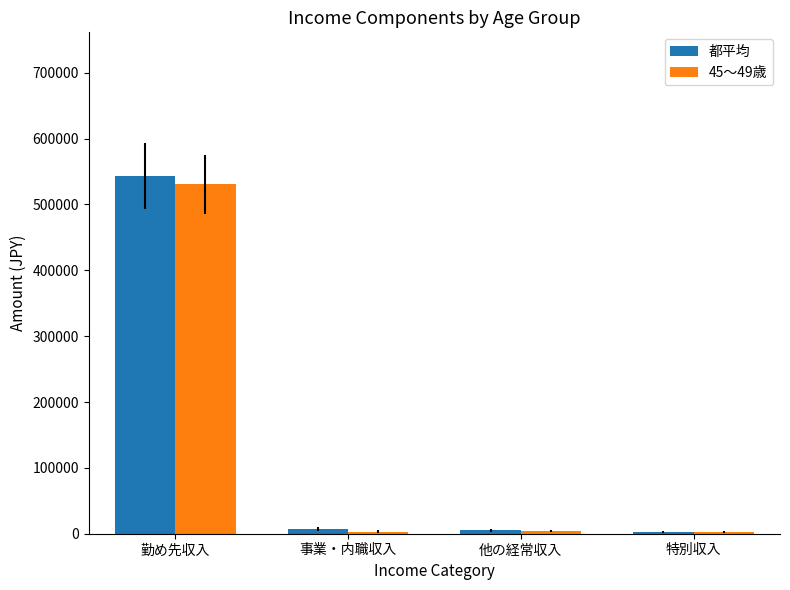

True or false: 都平均 has a value of 811040 at 勤め先収入.

False